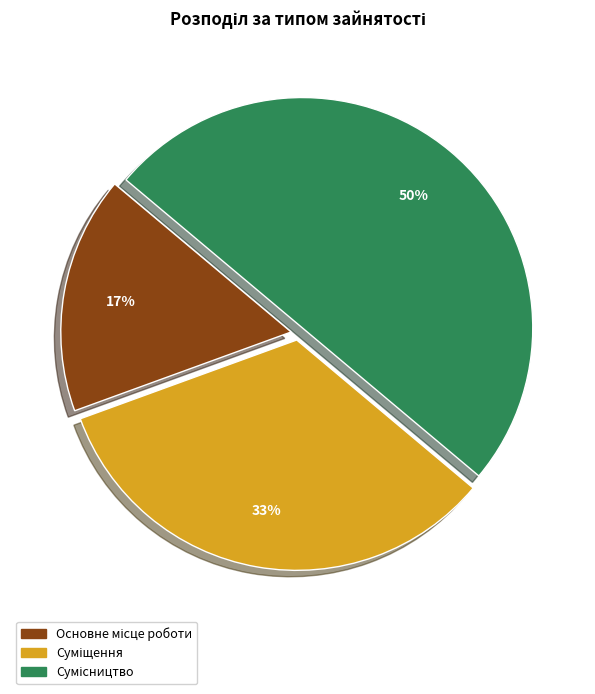

To the nearest percent, what is the average slice percentage?

33%